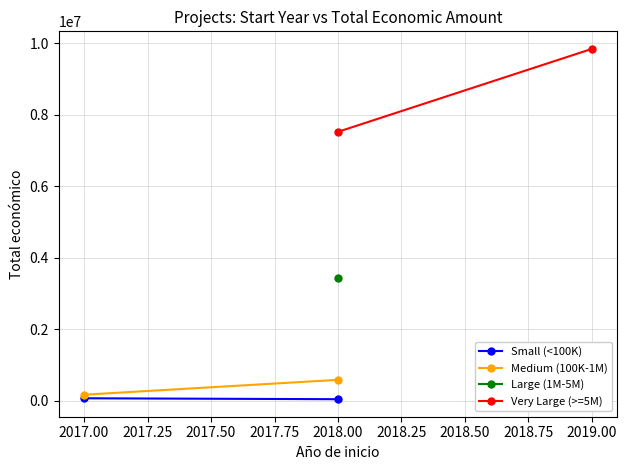

Count the Medium (100K-1M) values in the range 171924 to 588146.

2